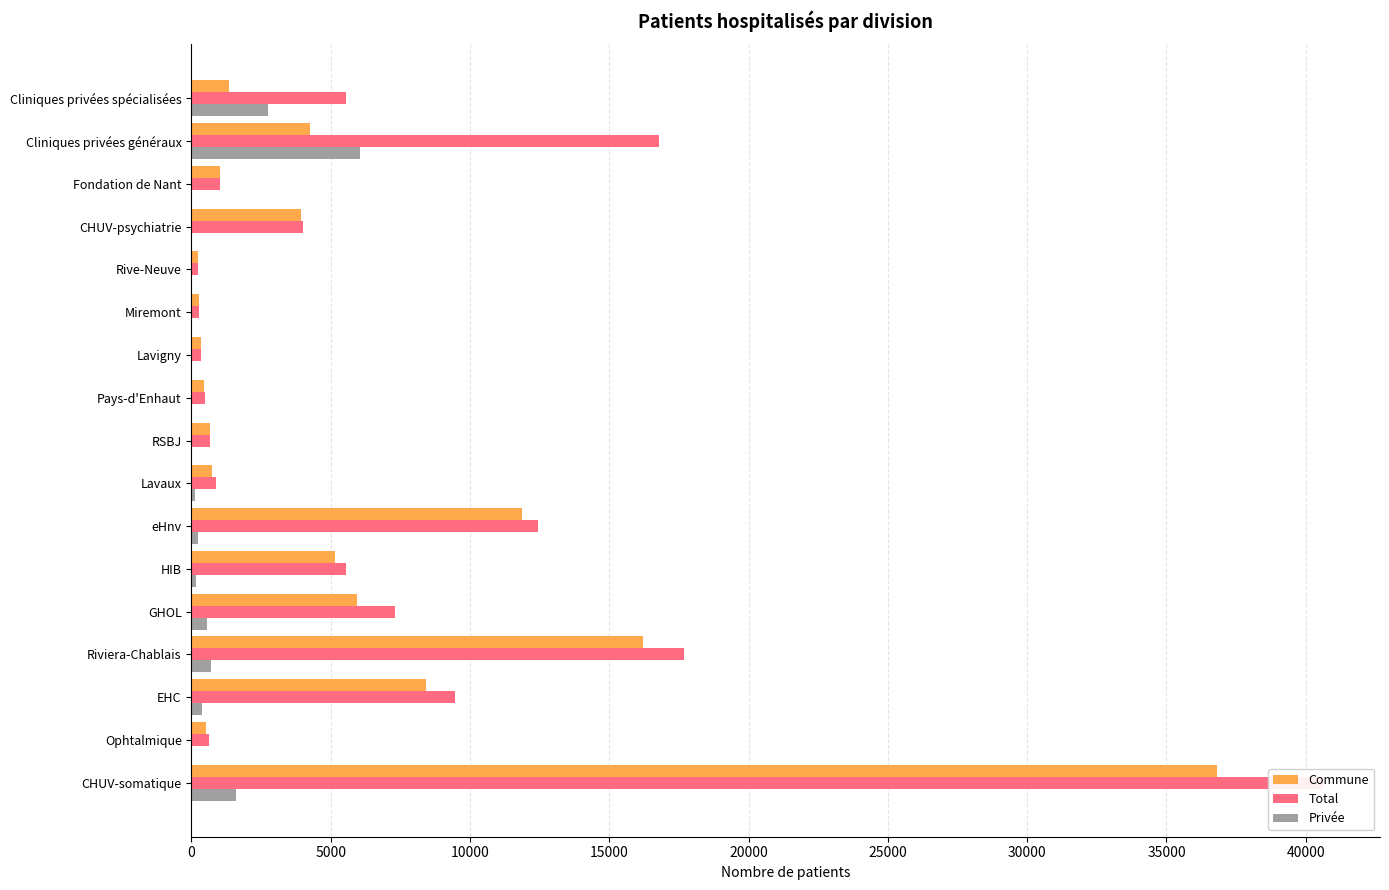

How many groups of bars are there?

17